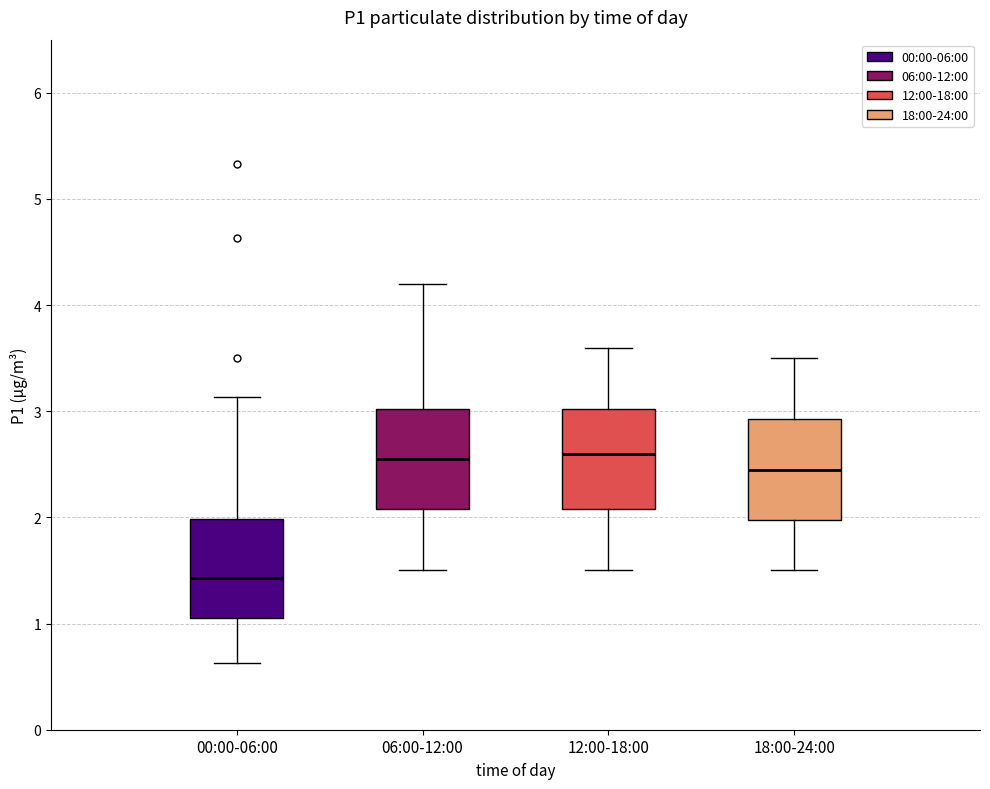

Where is the lower edge of the box for 18:00-24:00 on the y-axis? The values are not printed on the chart, so give them approximately, as read against the axis.

2.0